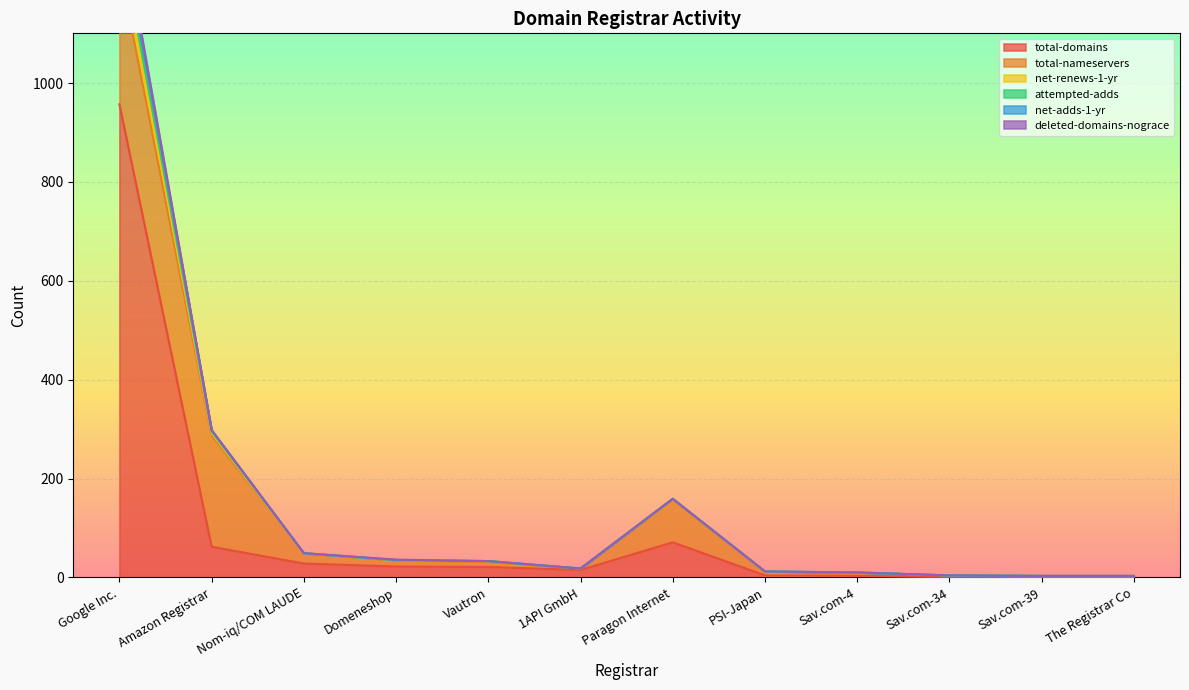

At which label does attempted-adds first exceed 33?

Google Inc.